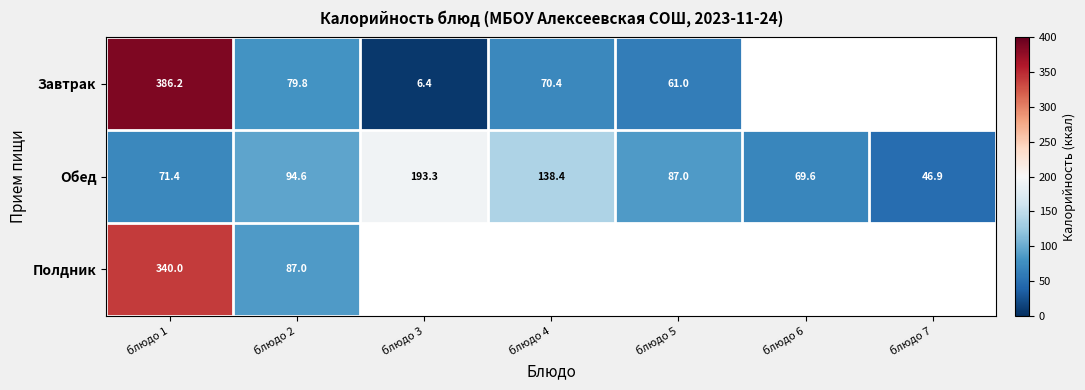

What is the lowest value of the Обед series?

46.9